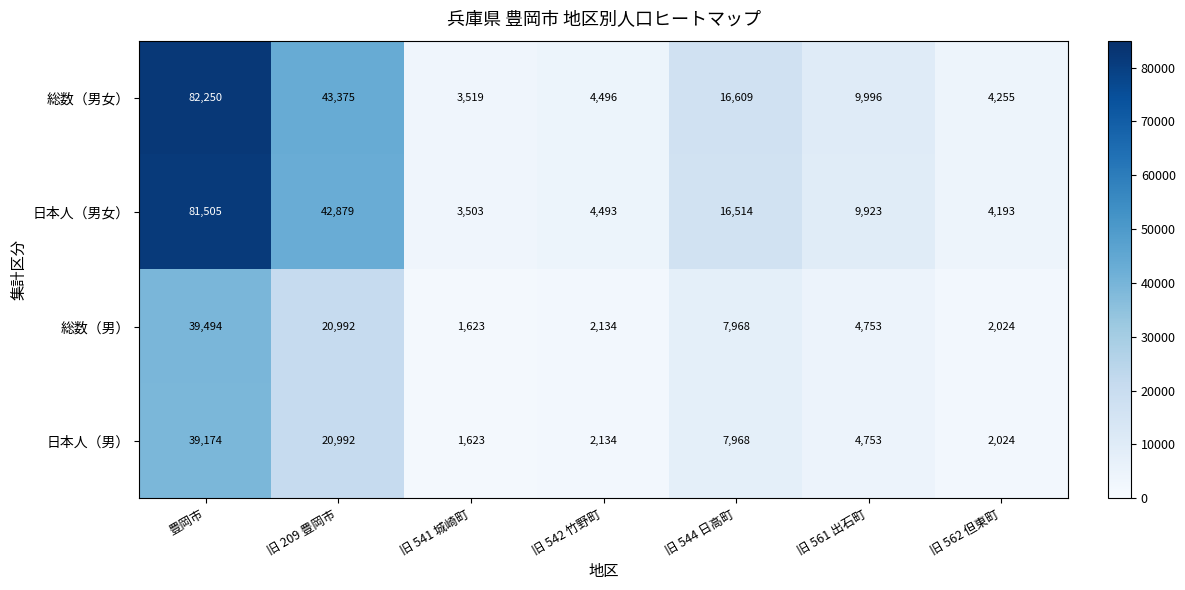

Reading right to left, list all the values displayed in this chart.

総数（男女）: 4255	9996	16609	4496	3519	43375	82250
日本人（男女）: 4193	9923	16514	4493	3503	42879	81505
総数（男）: 2024	4753	7968	2134	1623	20992	39494
日本人（男）: 2024	4753	7968	2134	1623	20992	39174